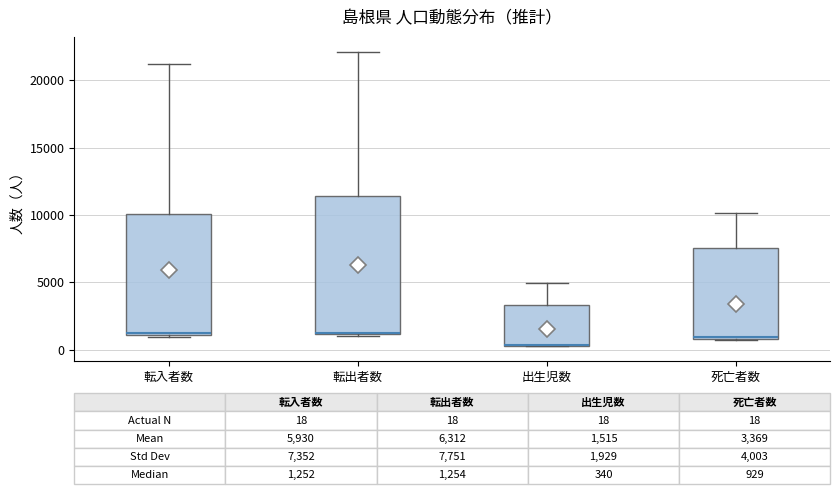

Which box is the tallest, from its lower edge to its upper edge?

転出者数